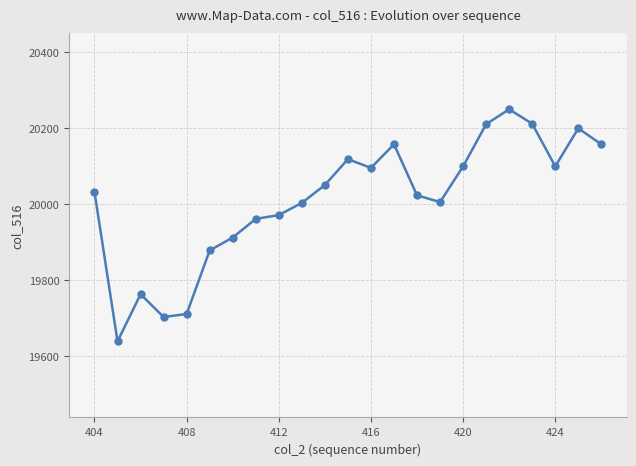

True or false: the data has more than 0 interior local peaks.

True